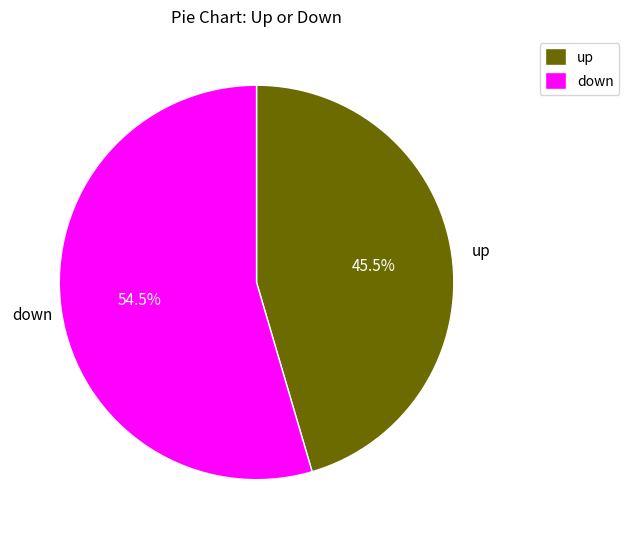

What percentage do down and up together represent?

100.0%